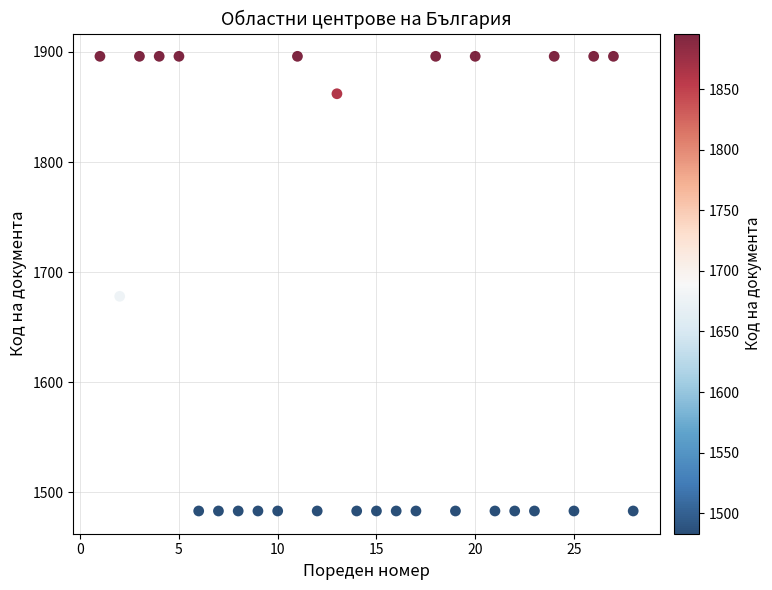

What is the range of X values (max minus min)?

27